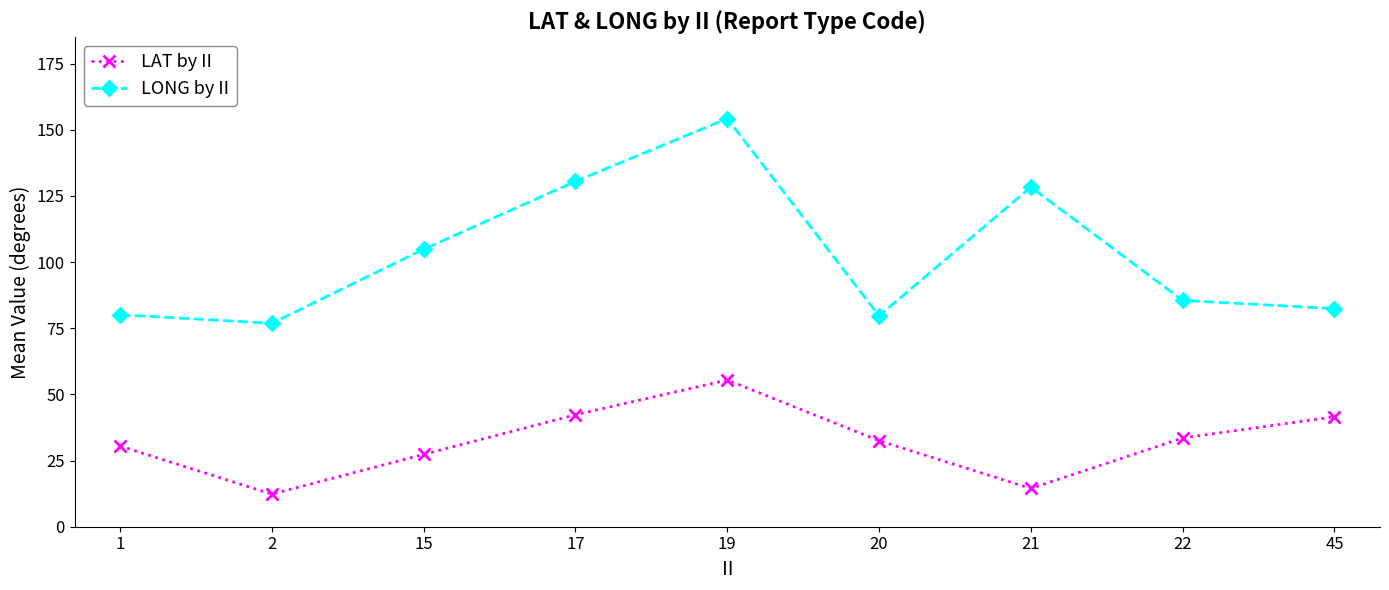

List the series in order of their peak value, highest first.

LONG by II, LAT by II